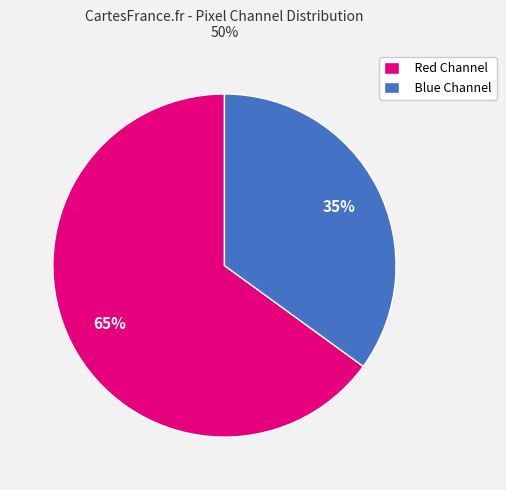

Is the sum of Red Channel and Blue Channel greater than half?

Yes